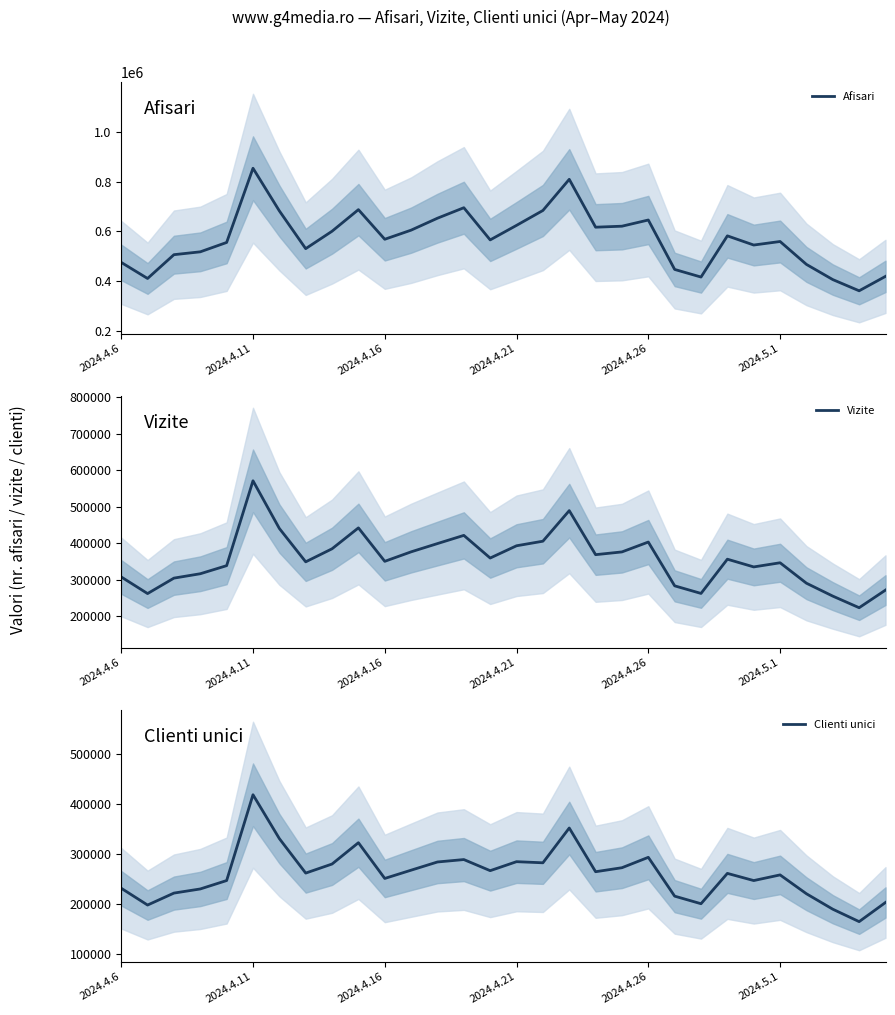

True or false: Afisari and Clienti unici cross at least once.

False